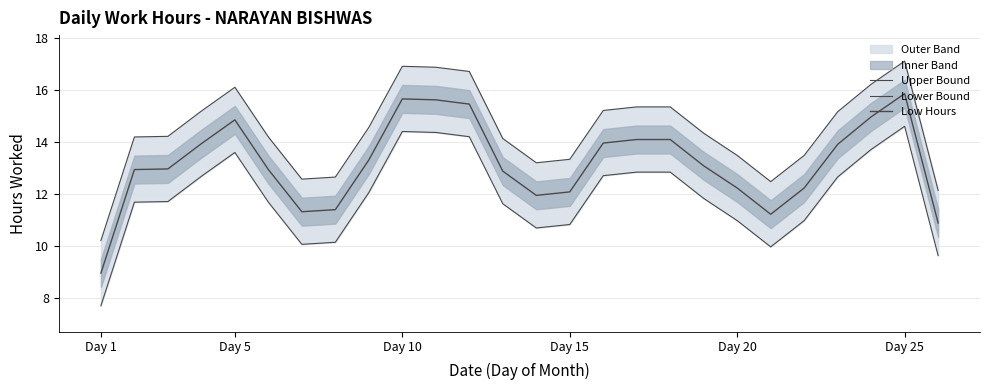

How many interior local valleys does the Upper Bound series have?

3